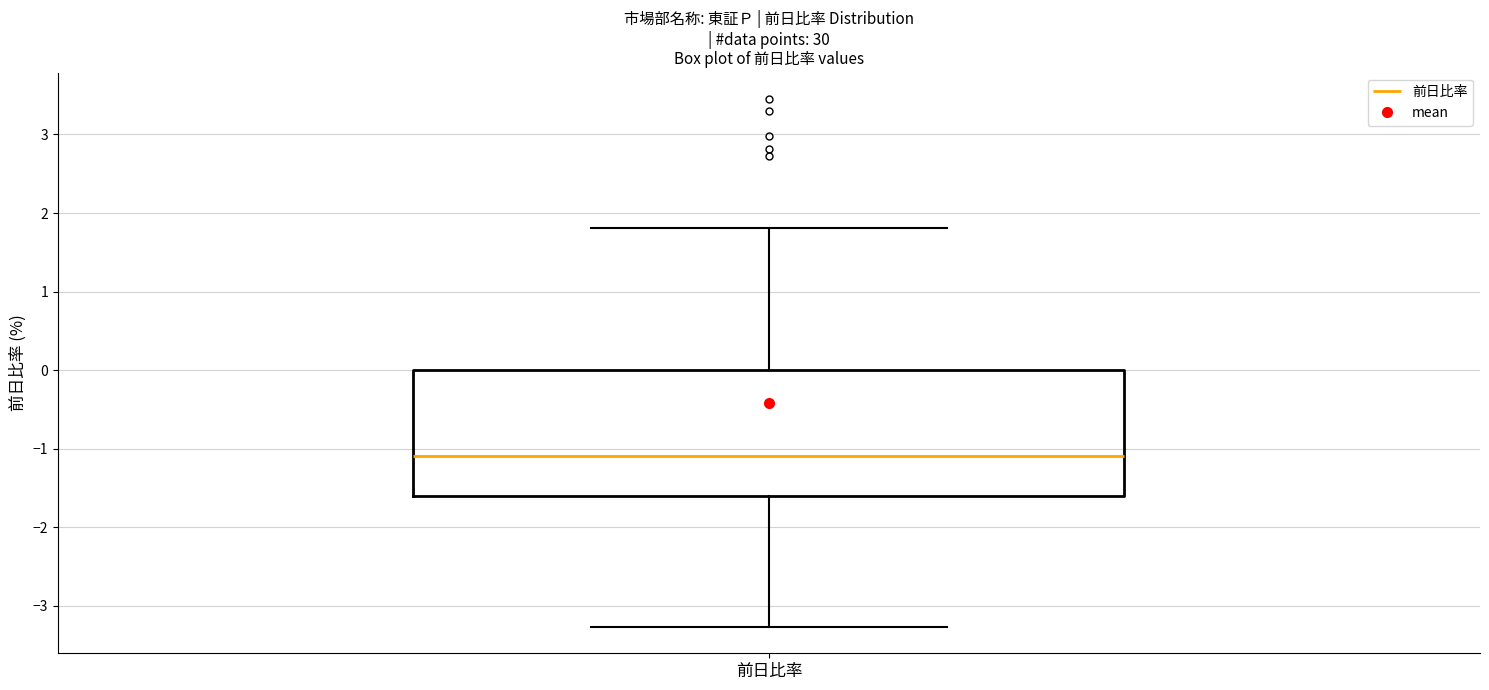

Transcribe this box plot: give where the median line is, the range the box spans, and where the two whiskers end, as read against the y-axis. The values are not printed on the chart, so give them approximately, as read against the axis.

median -1.1, box -1.6 to 0.0, whiskers -3.3 to 1.8